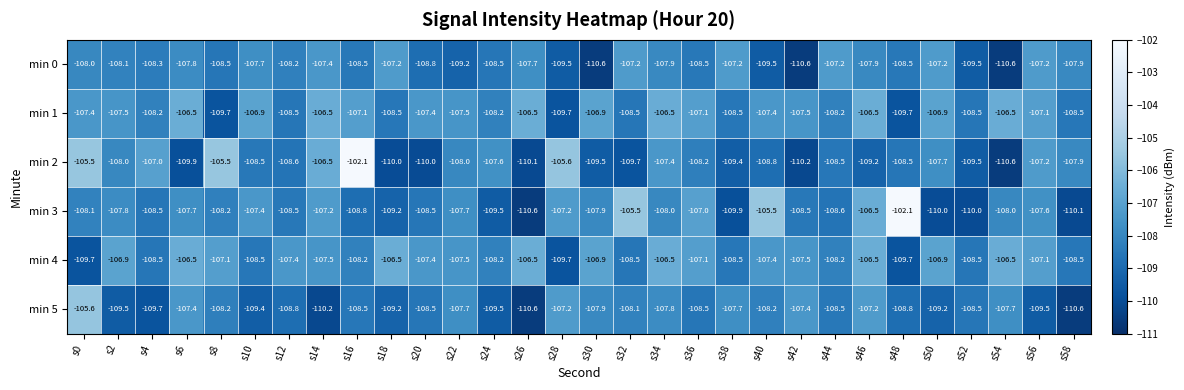

What is the difference between the highest and lowest values at s44?

1.4